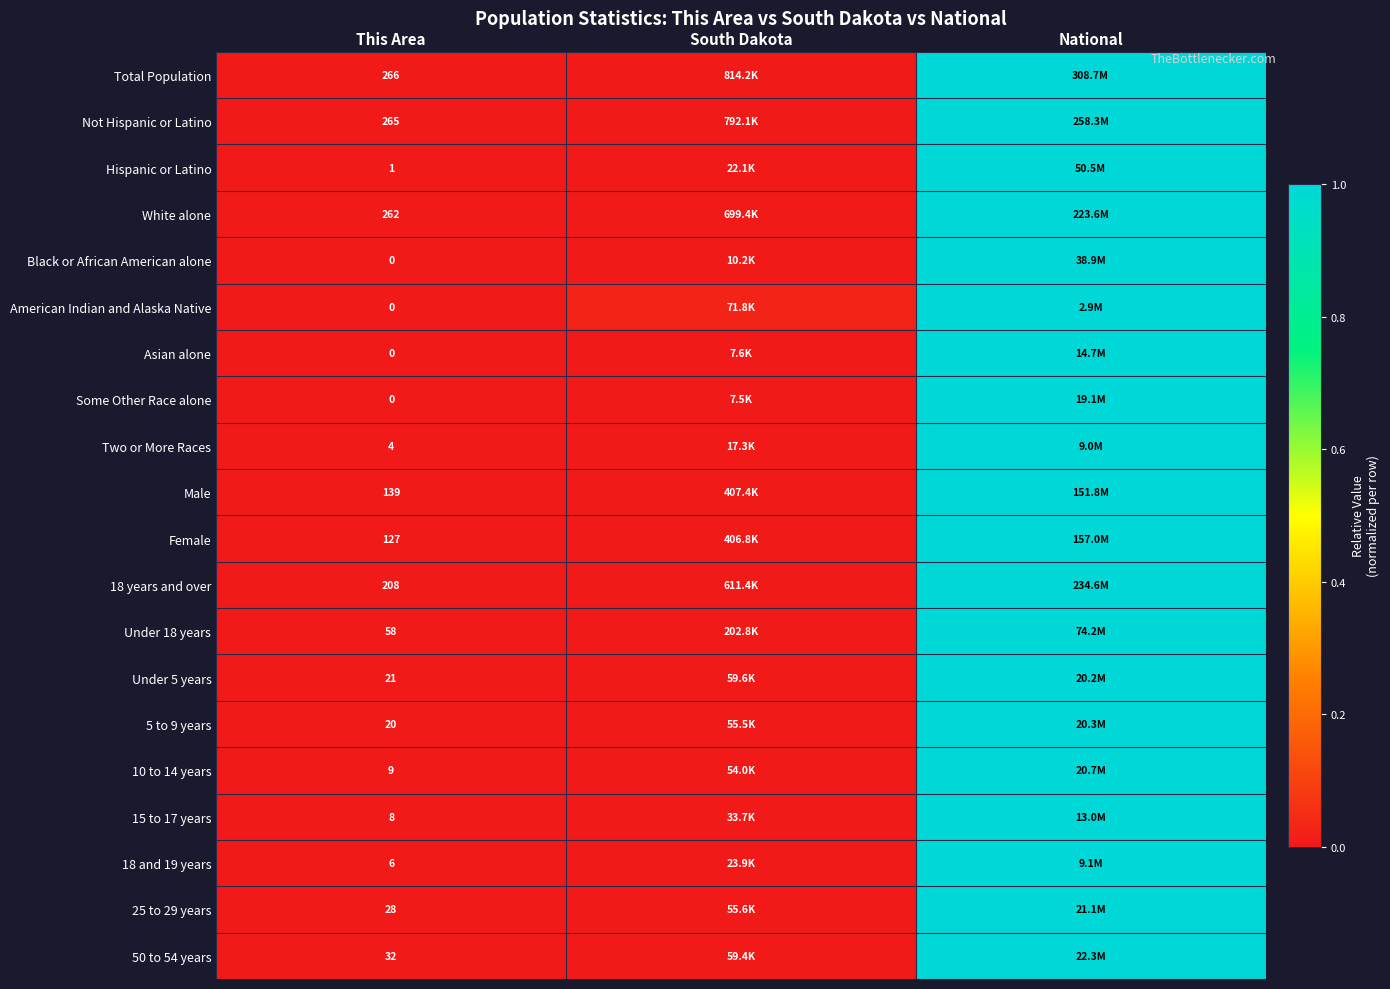

The value of 18 years and over at South Dakota is 0.0. True or false?

False